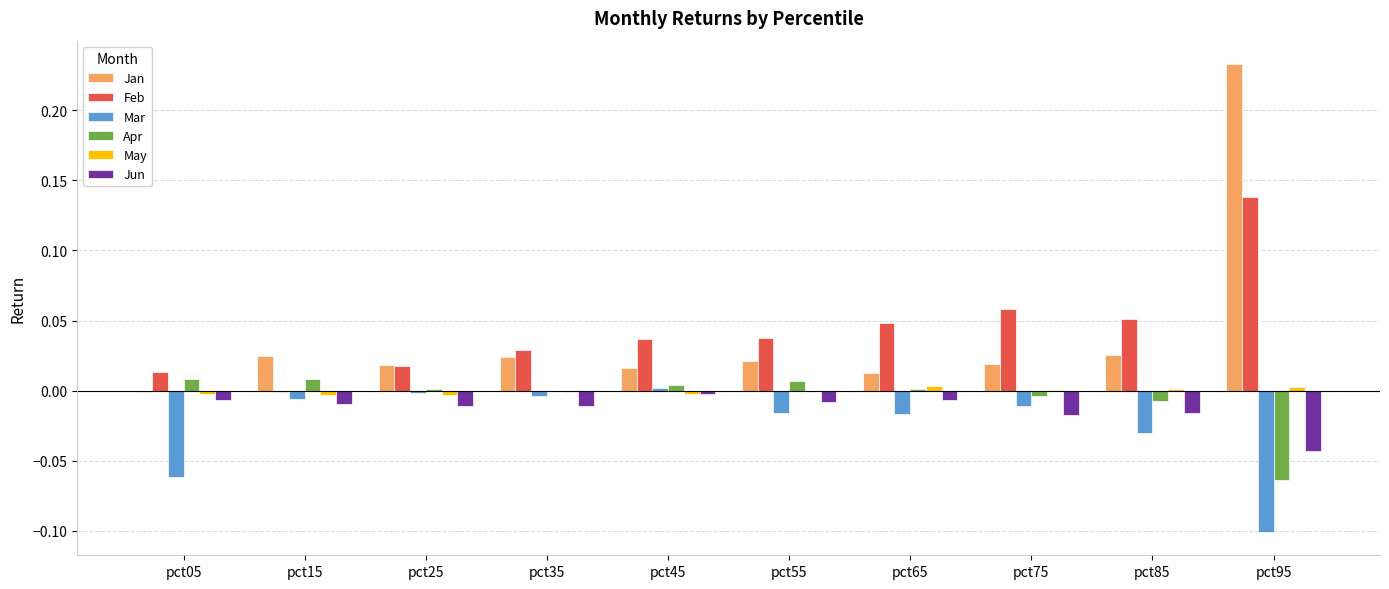

At which label does Apr first exceed 0?

pct05